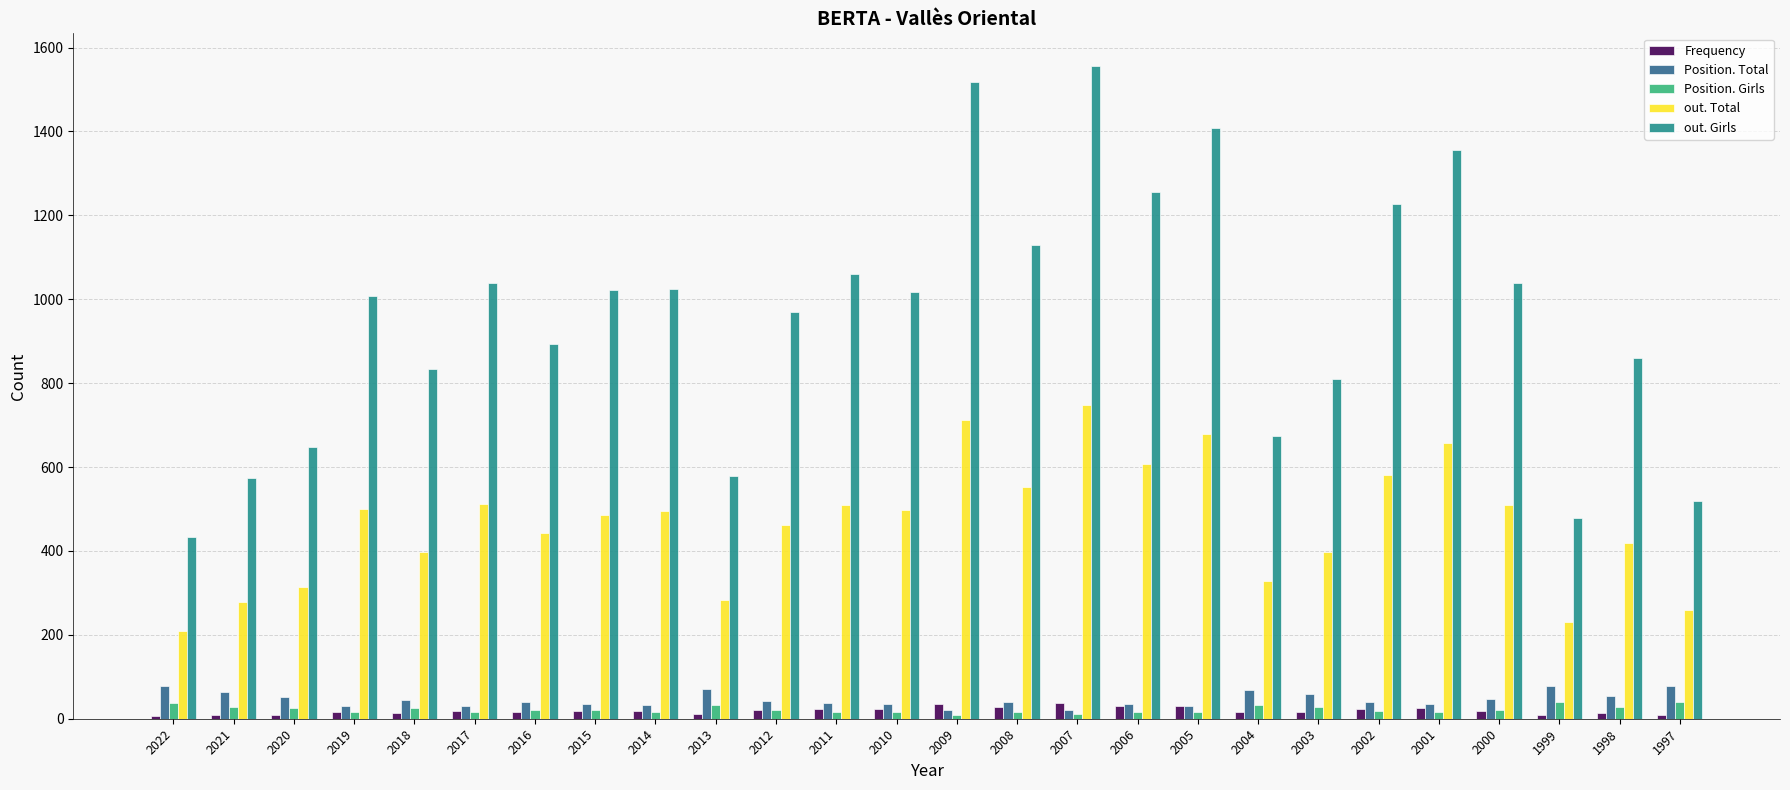

What is the maximum value shown in the chart?

1556